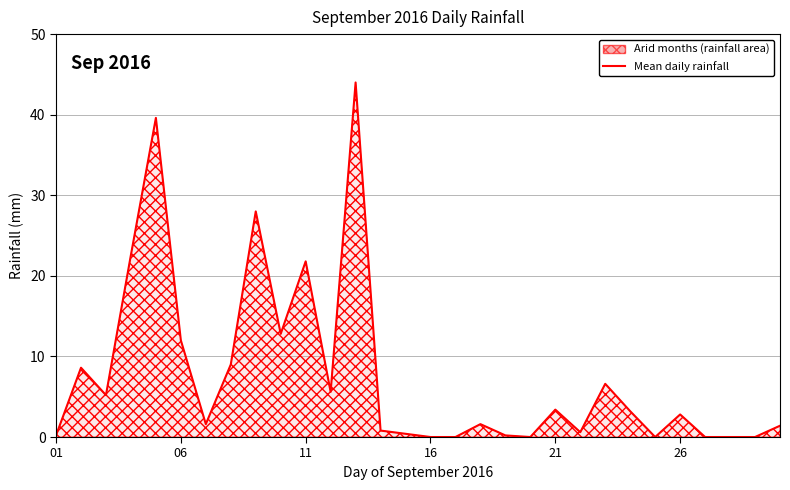

What is the greatest value displayed?

44.0